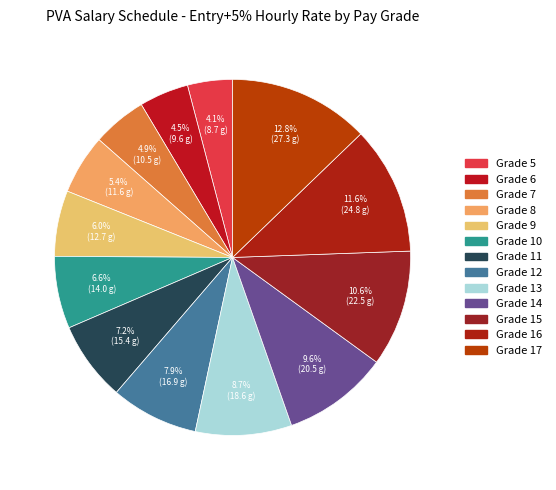

Rank the categories by value from lowest to highest.

Grade 5, Grade 6, Grade 7, Grade 8, Grade 9, Grade 10, Grade 11, Grade 12, Grade 13, Grade 14, Grade 15, Grade 16, Grade 17